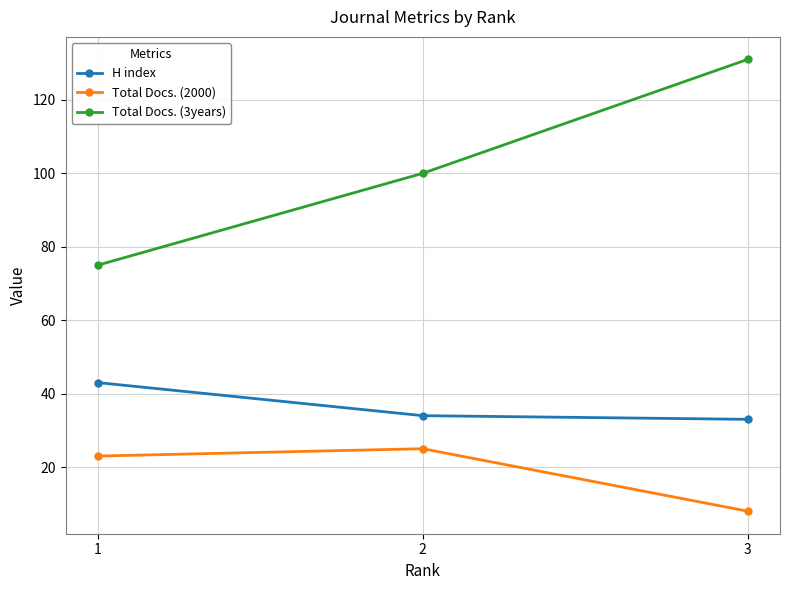

Does the chart display data point markers on the line(s)?

Yes